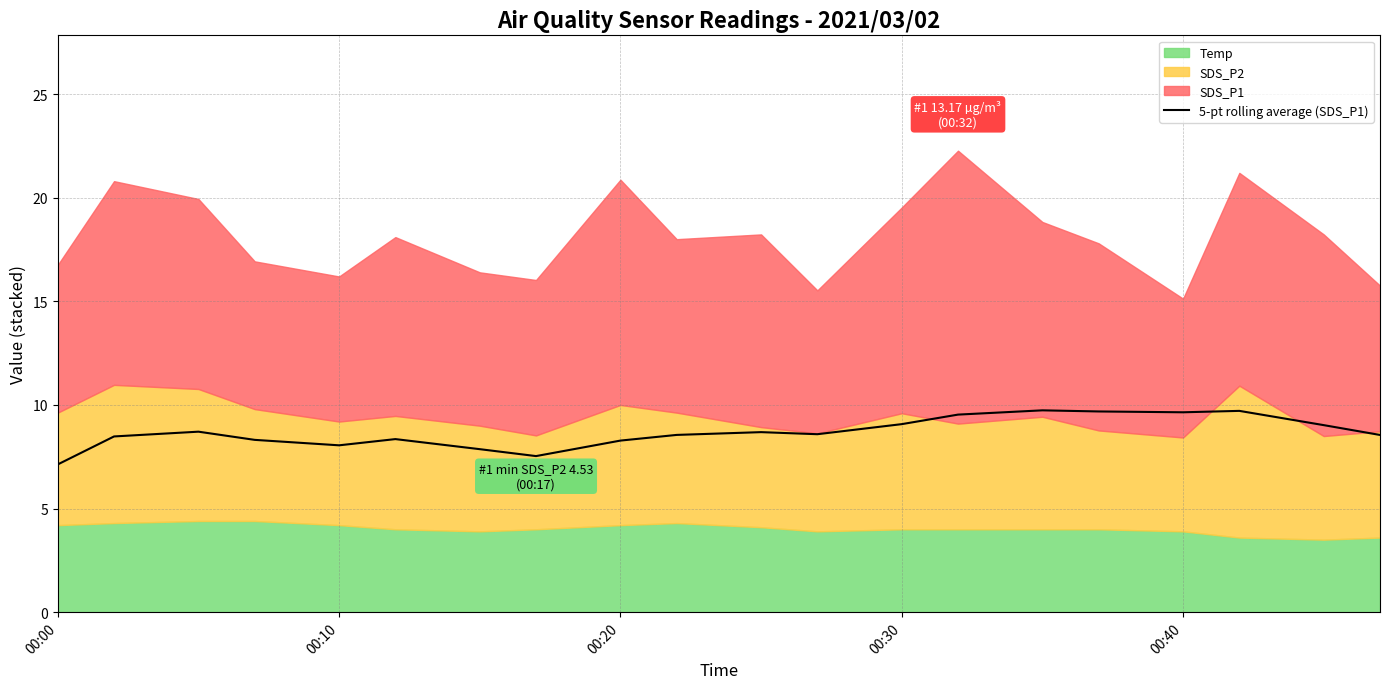

True or false: 5-pt rolling average (SDS_P1) has a value of 9.6 at 00:40.

True